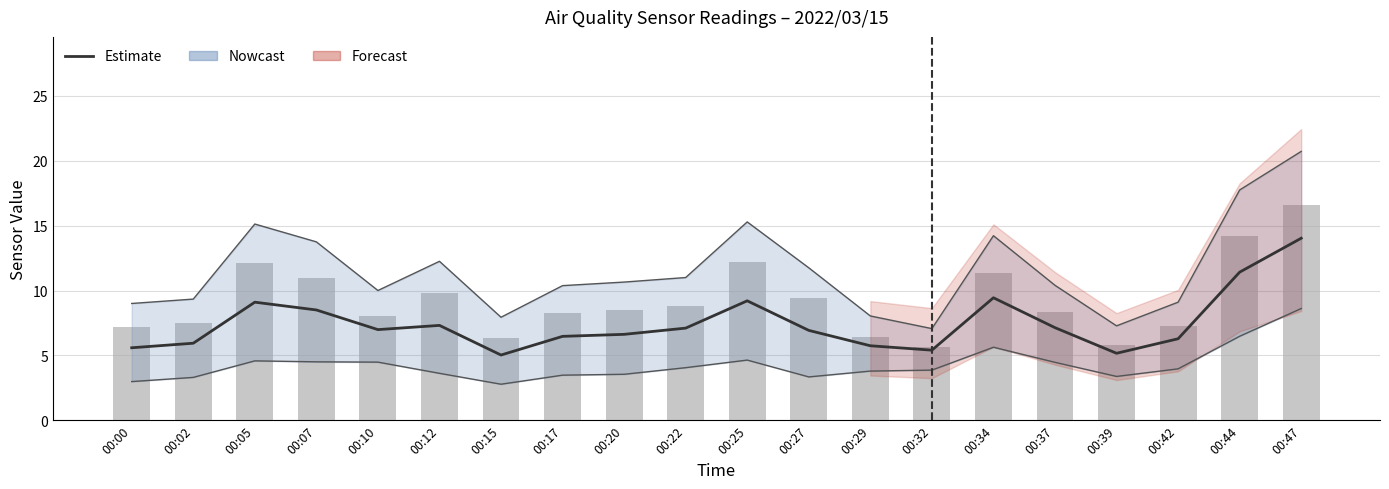

True or false: Estimate (centre) has a value of 6.9 at 00:27.

True